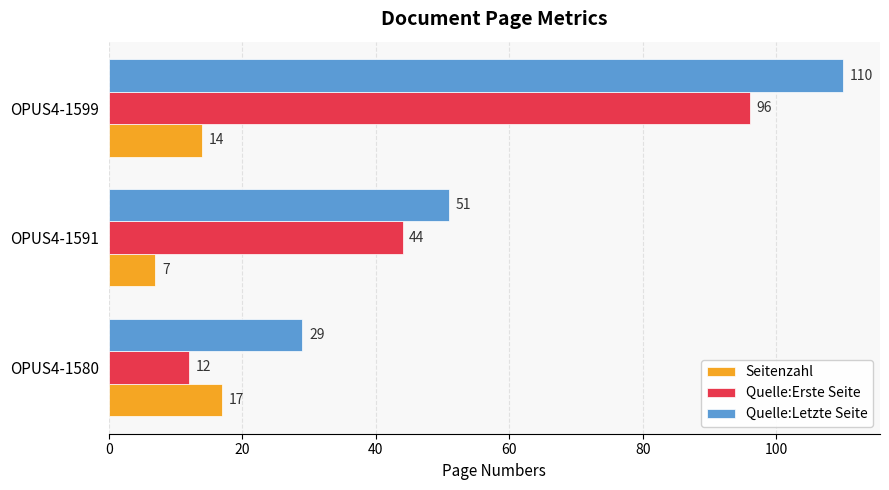

At OPUS4-1599, list the series in order from largest to smallest.

Quelle:Letzte Seite, Quelle:Erste Seite, Seitenzahl